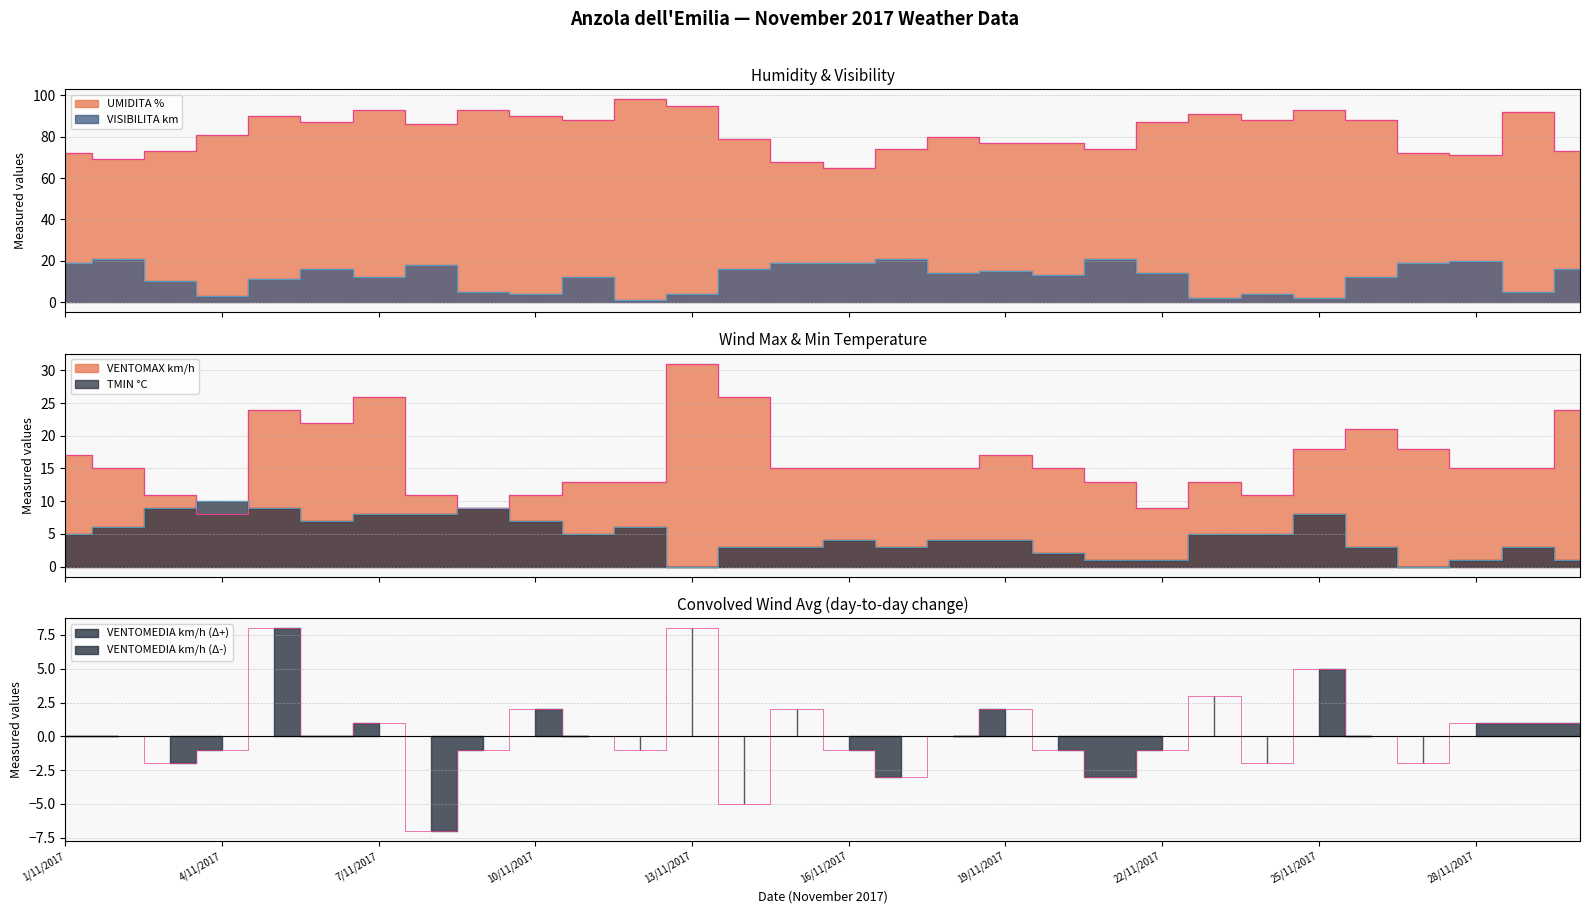

What is the sum of all VISIBILITA km values?

368